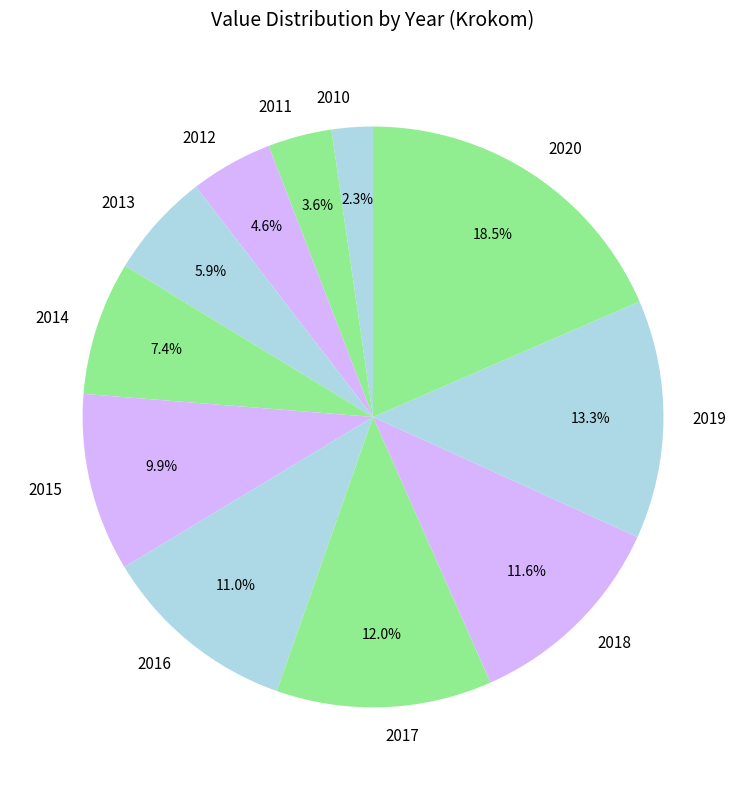

What percentage is the 2019 slice, to the nearest percent?

13%